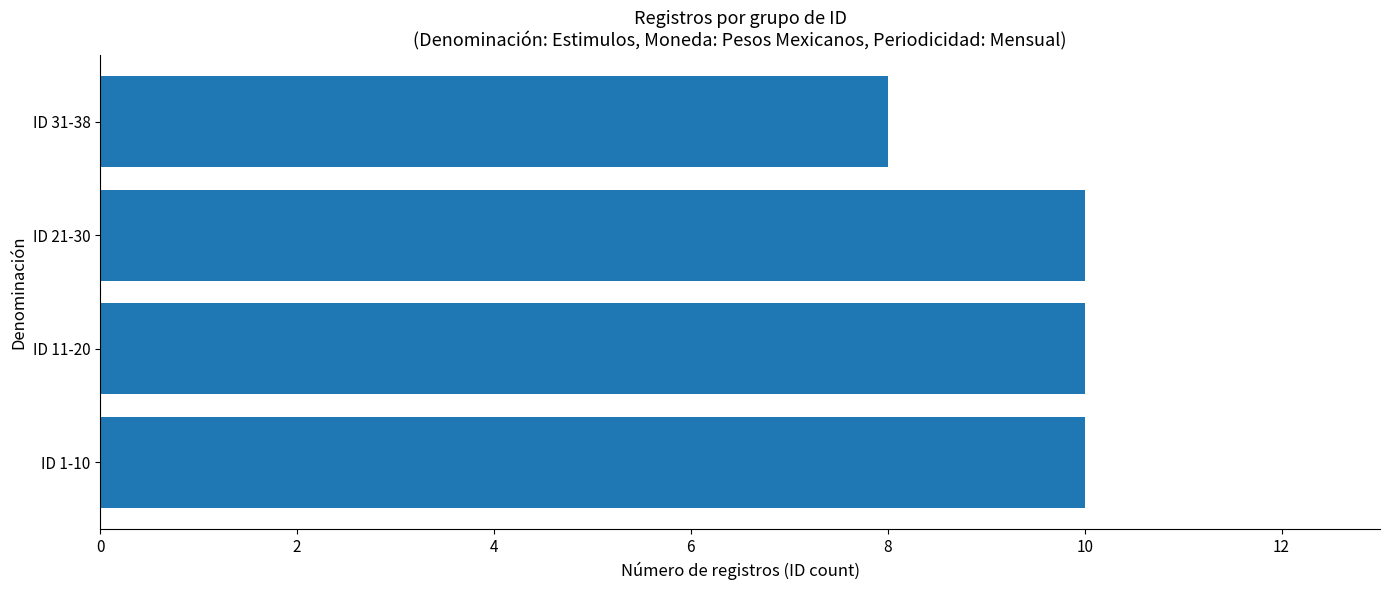

Reading top to bottom, transcribe all the data shown in this chart.

ID 31-38=8	ID 21-30=10	ID 11-20=10	ID 1-10=10